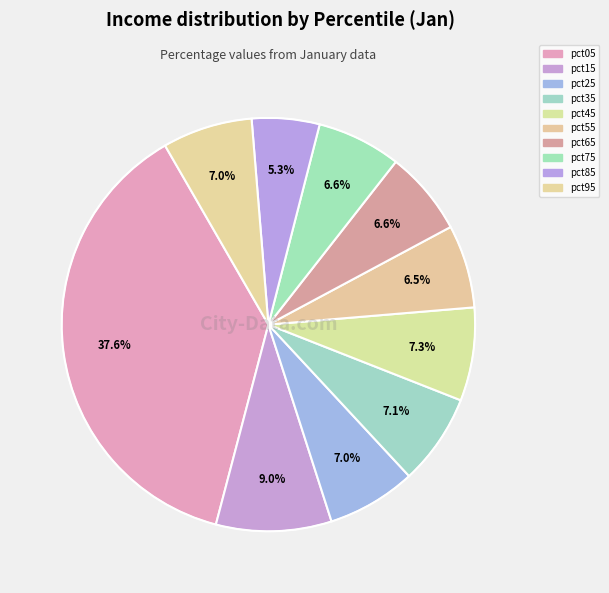

To the nearest percent, what percentage of the pie is pct95?

7%